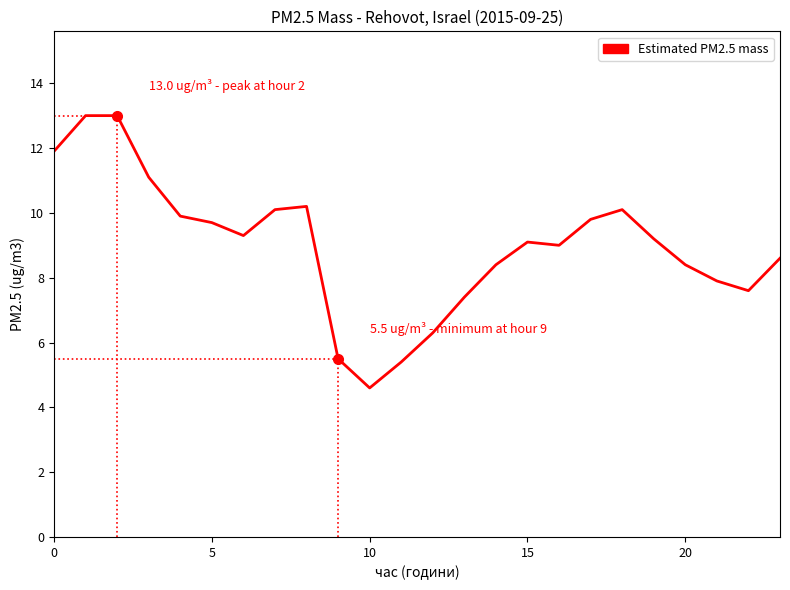

What is the smallest value displayed?

4.6